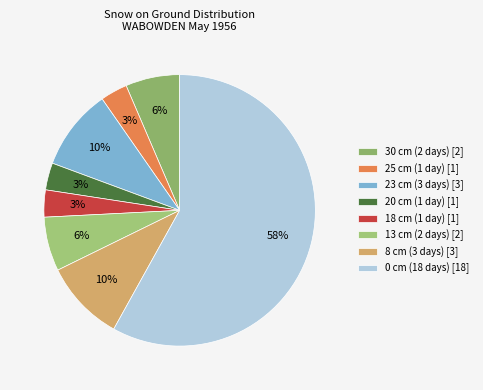

Is there any slice that represents more than half of the pie?

Yes